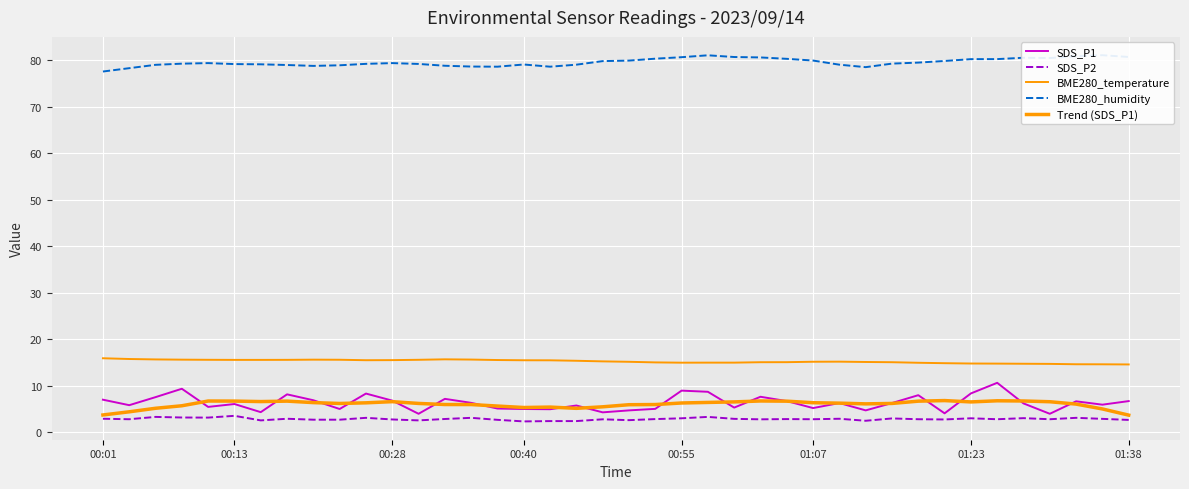

Which series changed the most between 00:13 and 00:28?

SDS_P1